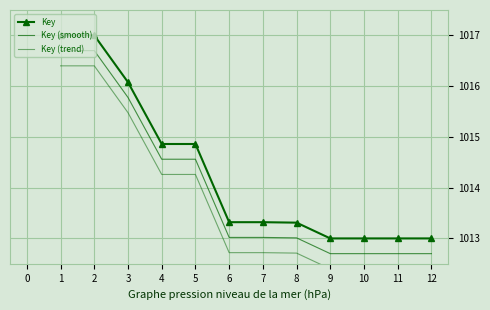

What is the value of the Key (smooth) point at the 1st from the left?

1016.7